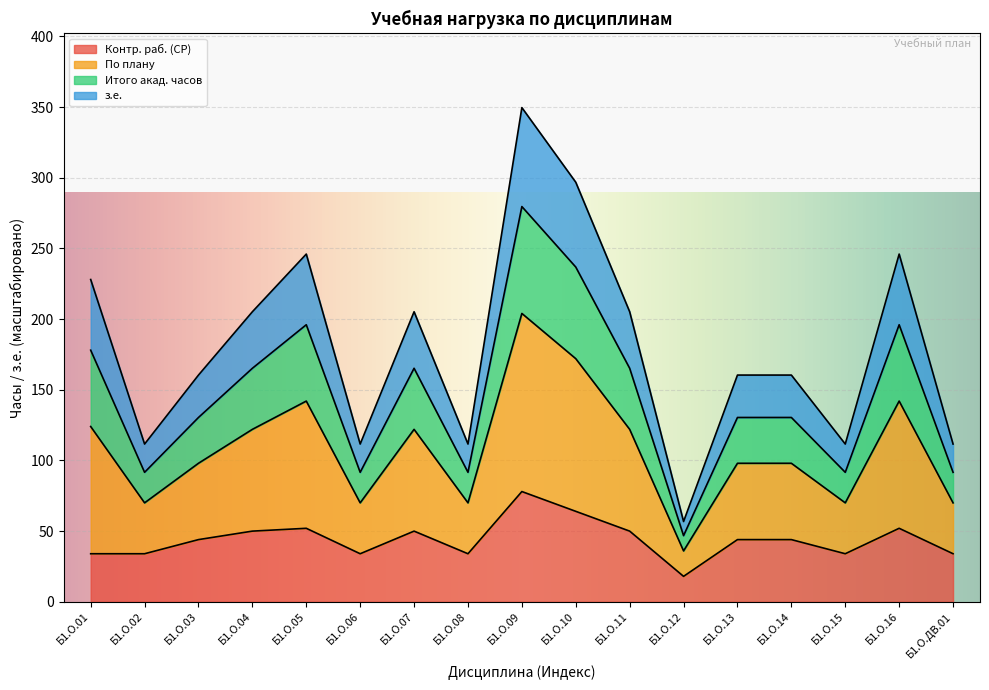

Which category has the highest value in the Контр. раб. (СР) series?

Б1.О.09